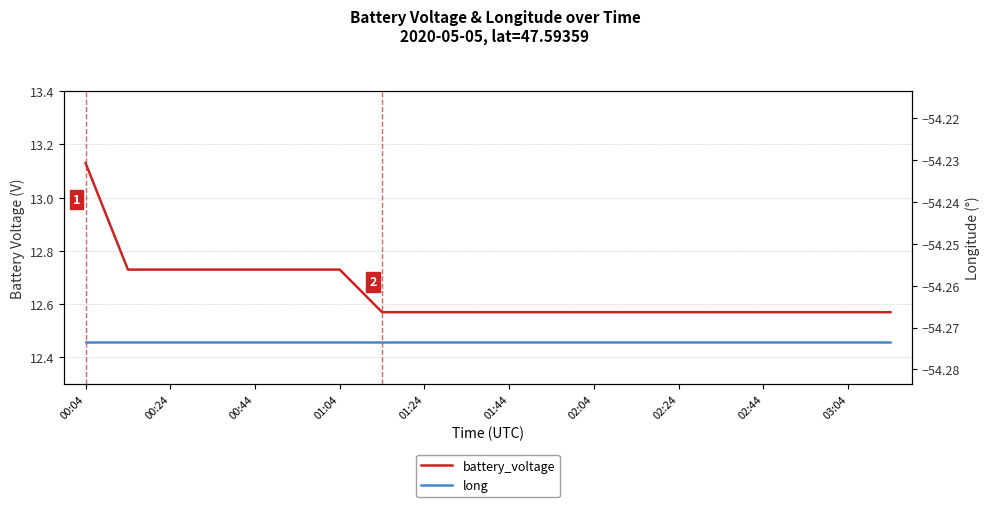

Reading right to left, list all the values displayed in this chart.

battery_voltage: 12.6	12.6	12.6	12.6	12.6	12.6	12.6	12.6	12.6	12.6	12.6	12.6	12.6	12.7	12.7	12.7	12.7	12.7	12.7	13.1
long: -54.3	-54.3	-54.3	-54.3	-54.3	-54.3	-54.3	-54.3	-54.3	-54.3	-54.3	-54.3	-54.3	-54.3	-54.3	-54.3	-54.3	-54.3	-54.3	-54.3